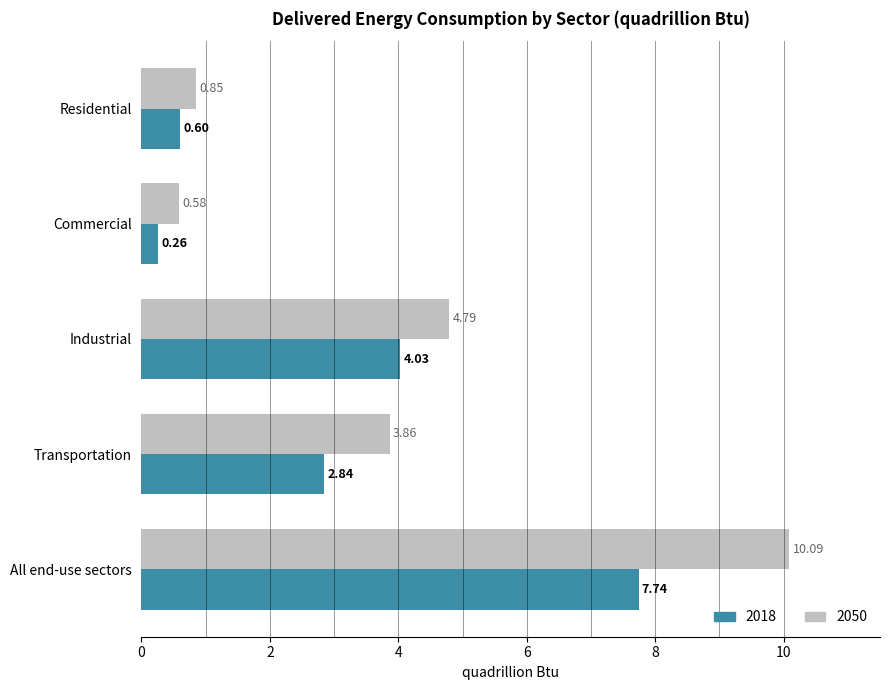

Is the value of 2050 at Commercial greater than the value of 2018 at Transportation?

No